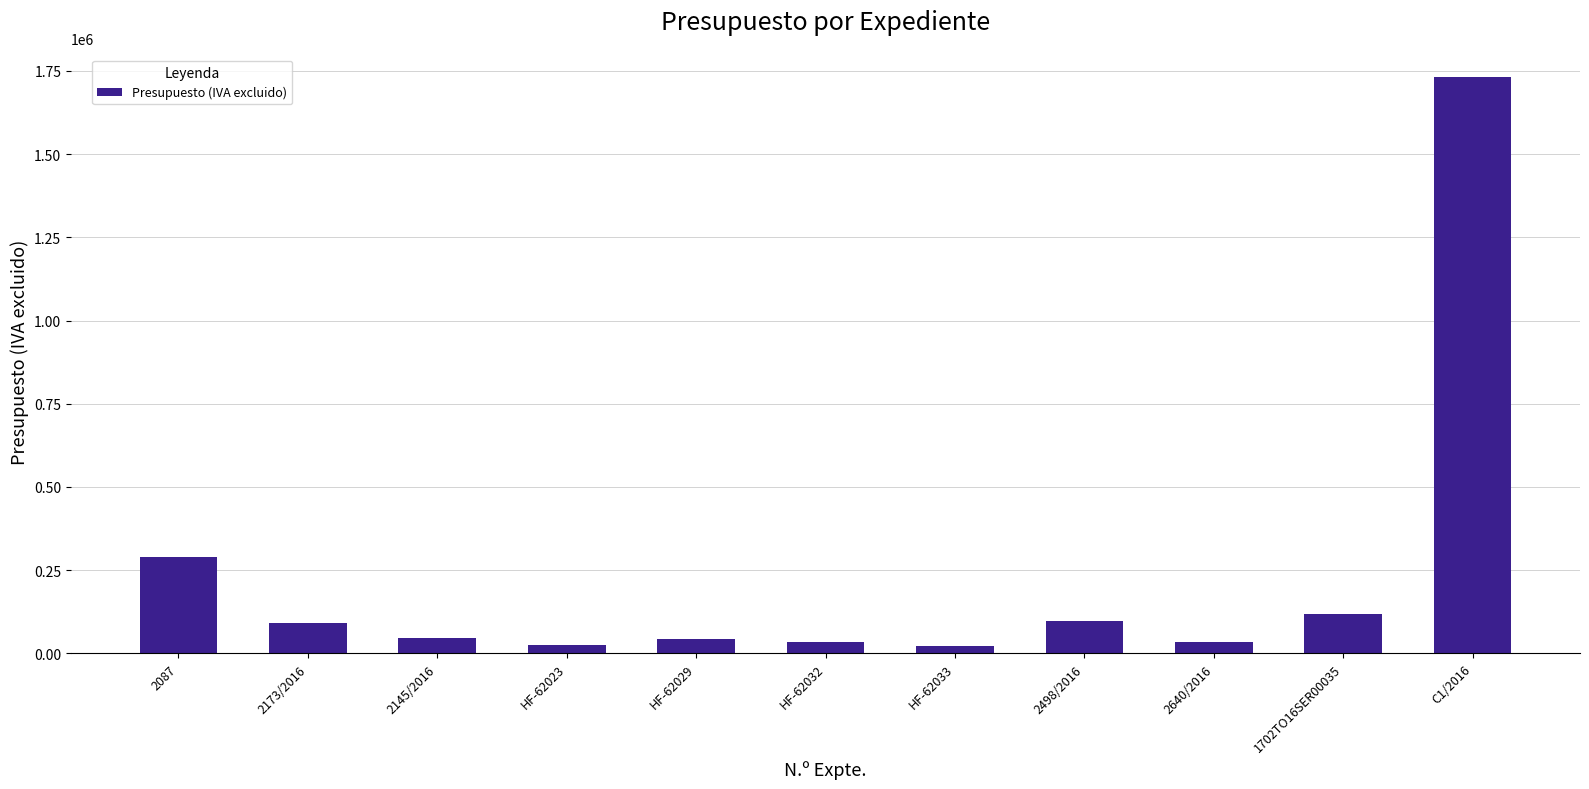

What is the maximum value shown in the chart?

1730694.1